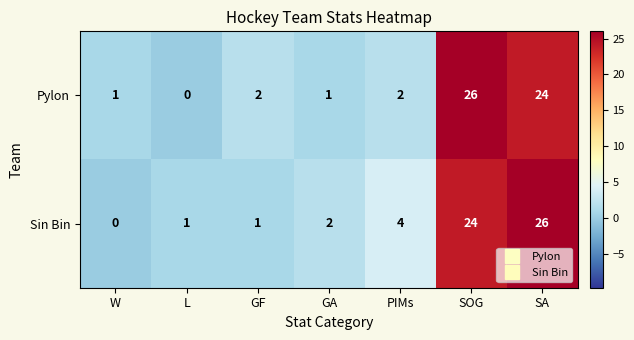

True or false: Sin Bin has a value of 43 at SOG.

False